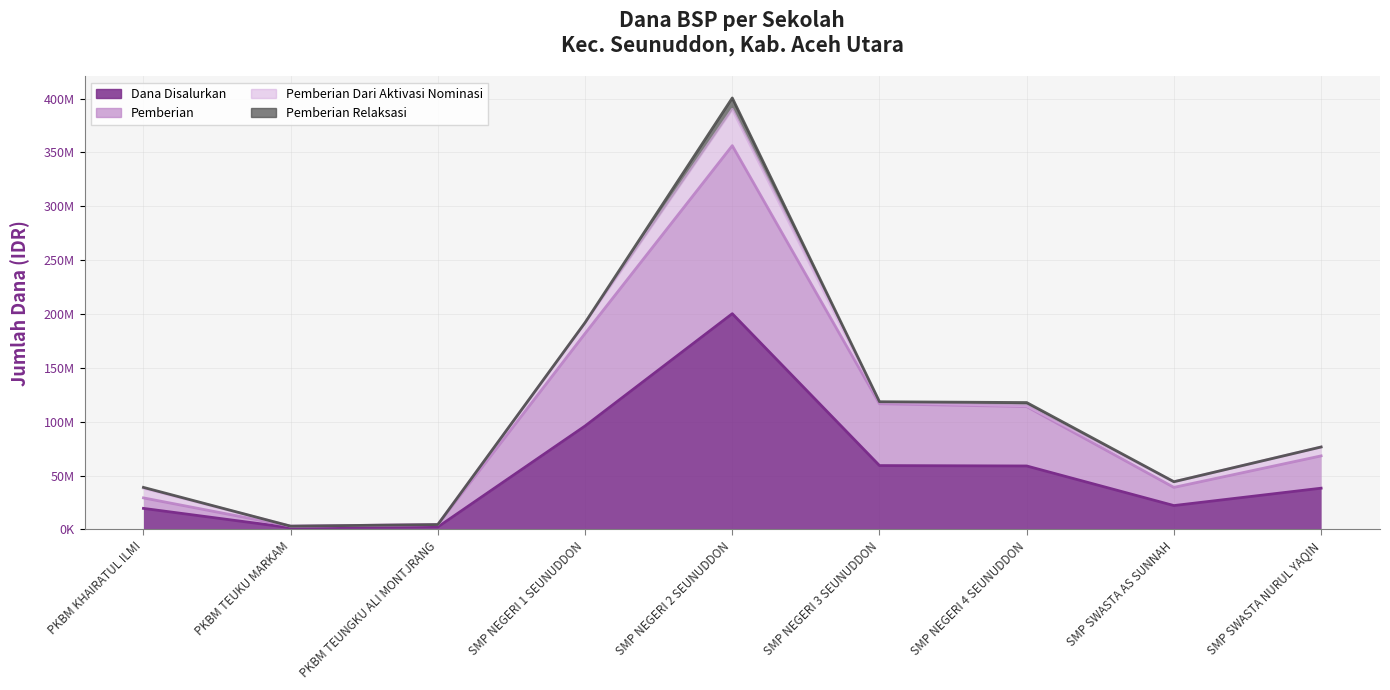

What is the label of the 3rd point from the right?

SMP NEGERI 4 SEUNUDDON